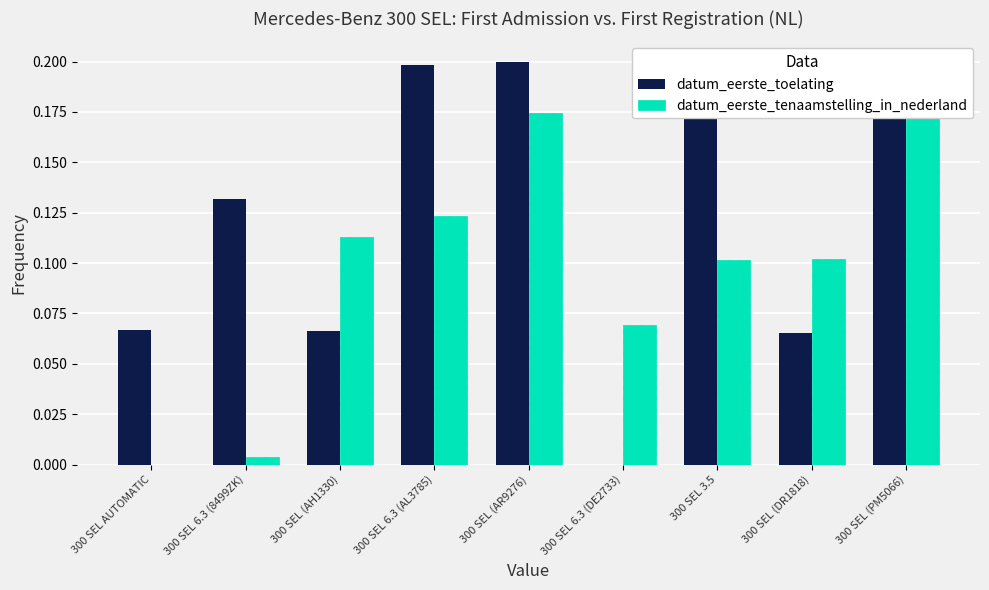

What is the maximum value shown in the chart?

0.2